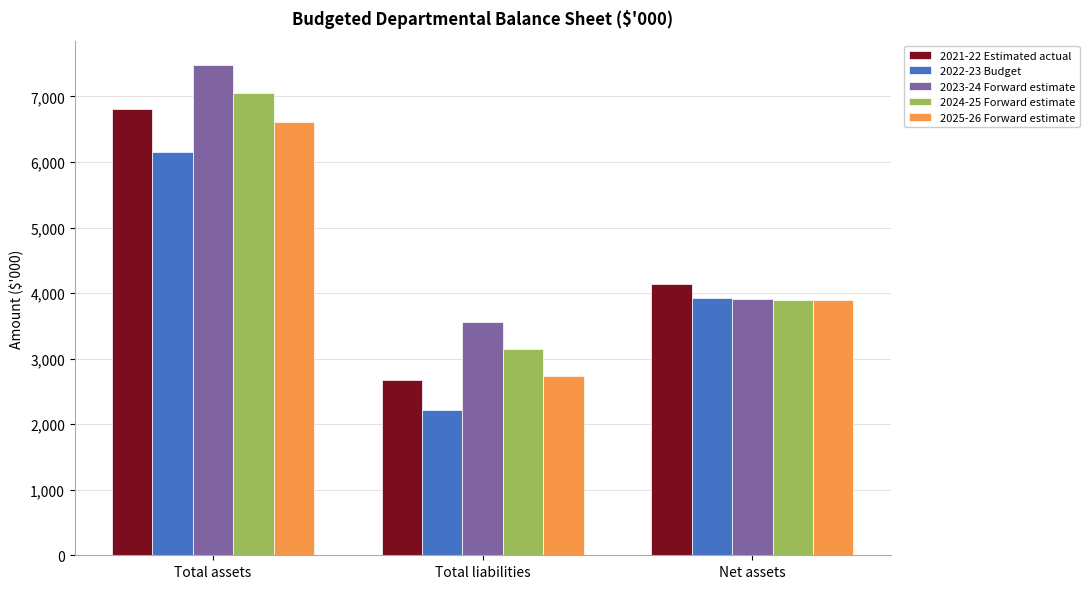

Which series has the largest total across all categories?

2023-24 Forward estimate